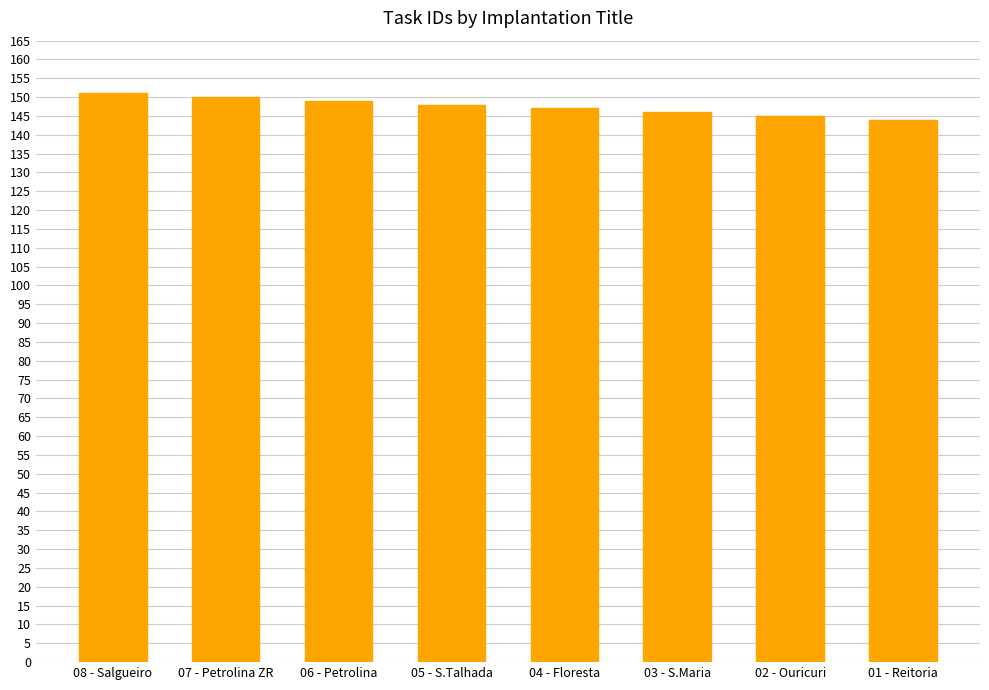

What is the maximum value shown in the chart?

151